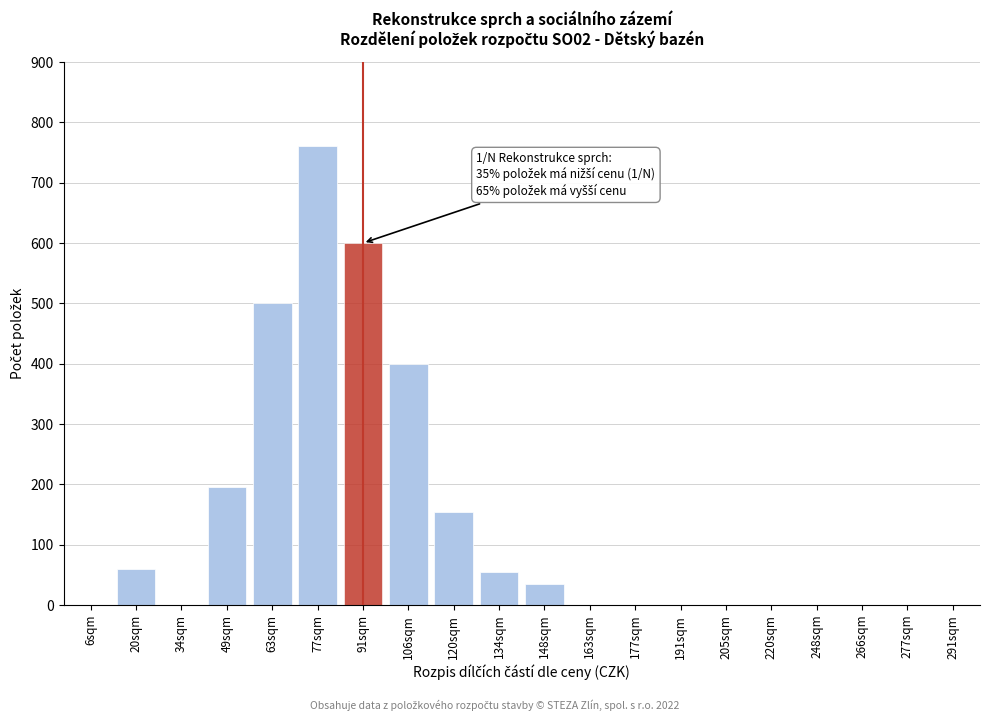

Reading right to left, what are all the values shown in this chart?

291sqm=0	277sqm=0	266sqm=0	248sqm=0	220sqm=0	205sqm=0	191sqm=0	177sqm=0	163sqm=0	148sqm=35	134sqm=55	120sqm=155	106sqm=400	91sqm=600	77sqm=760	63sqm=500	49sqm=195	34sqm=0	20sqm=60	6sqm=0